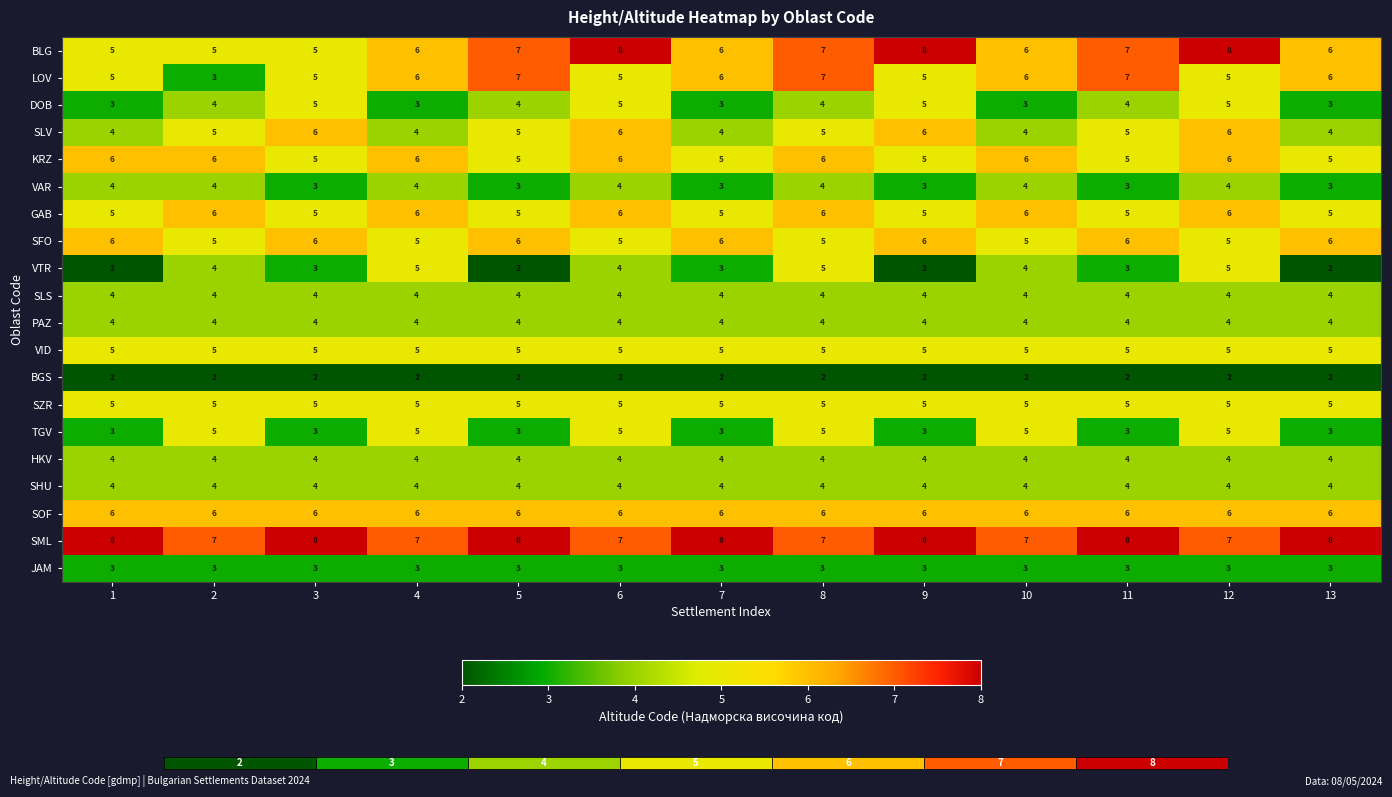

Which series has the largest total across all categories?

SML